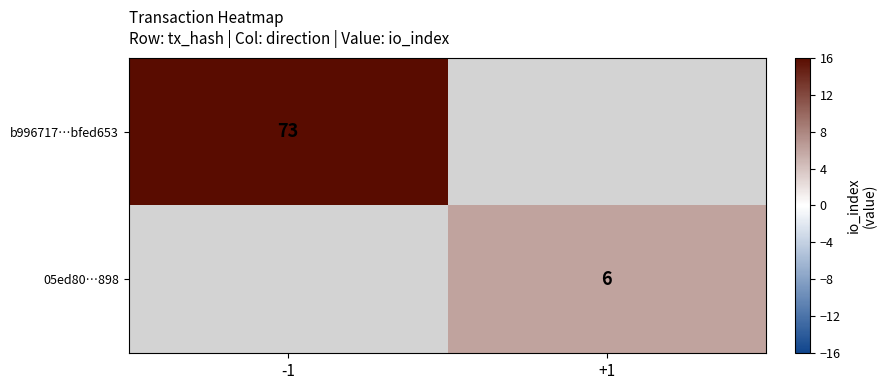

Is it true that 05ed80…898 equals 4 at +1?

False